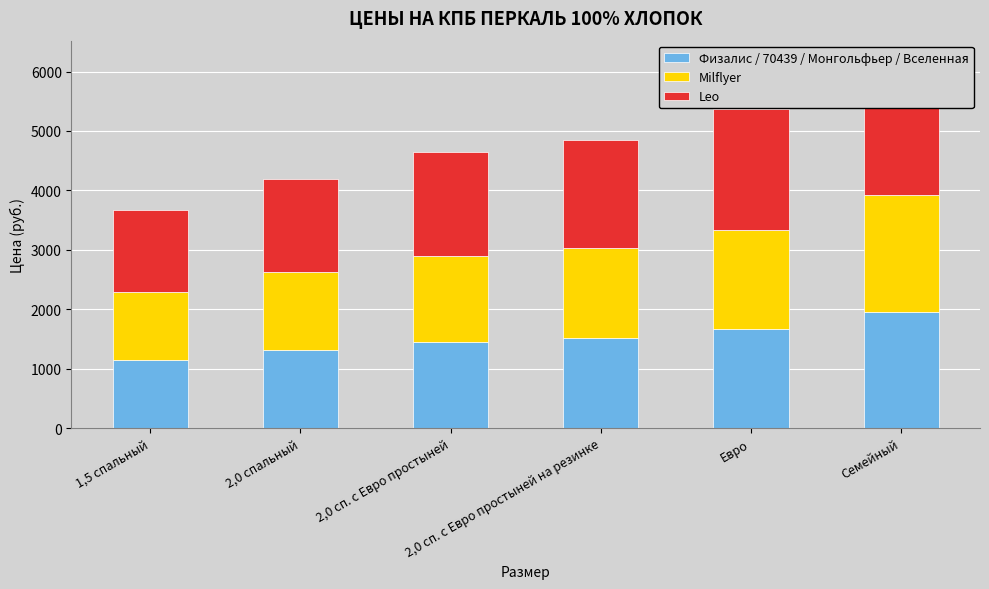

How many groups of bars are there?

6